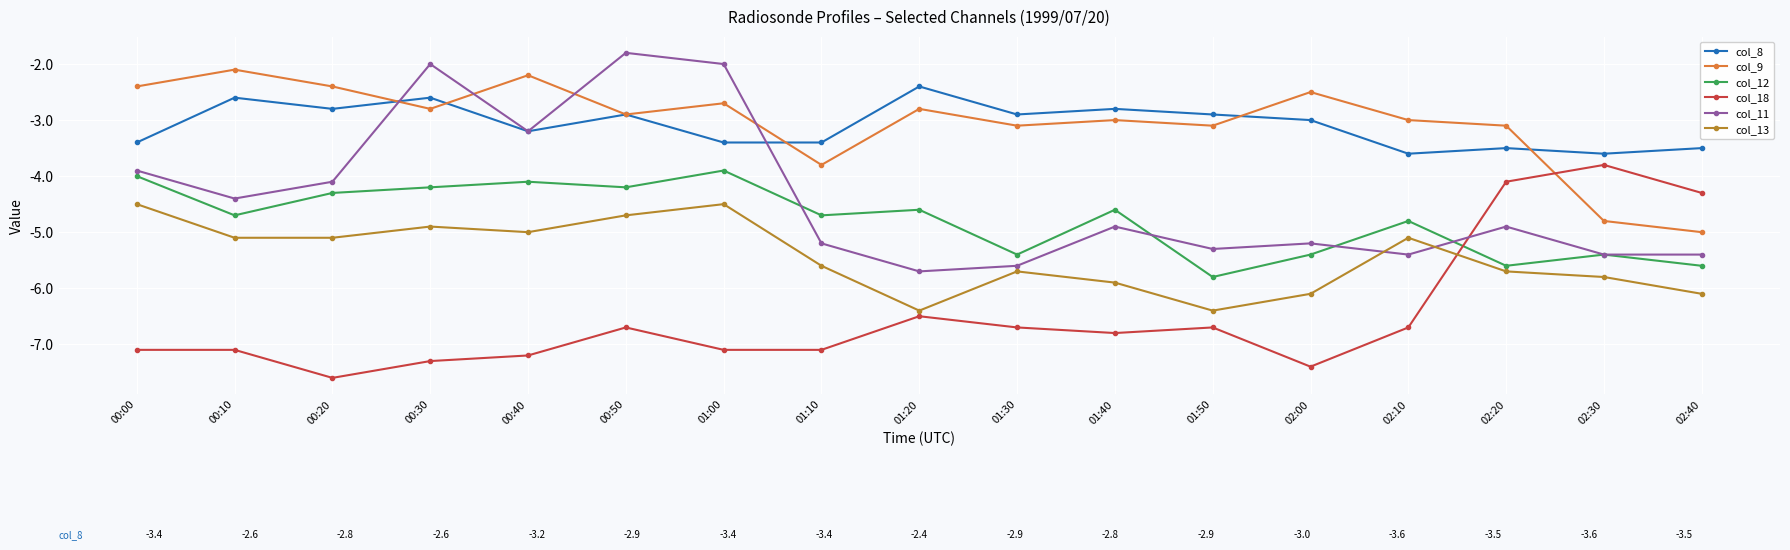

What is the sum of all col_8 values?

-52.5